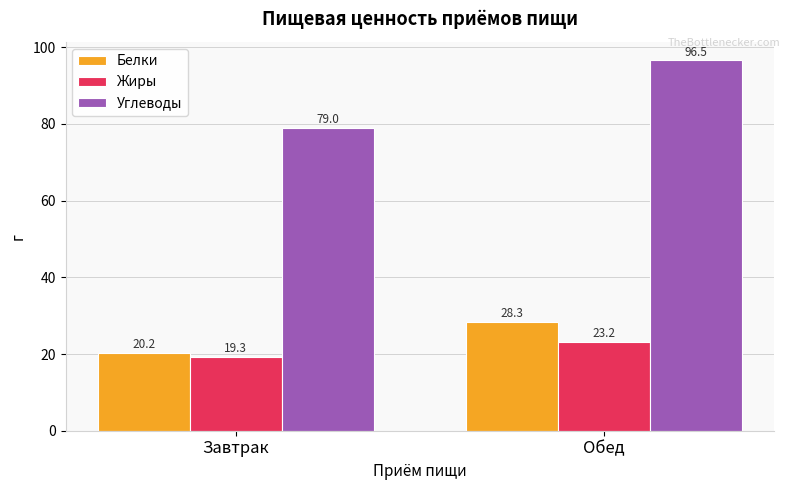

How many bars are there in each group?

3